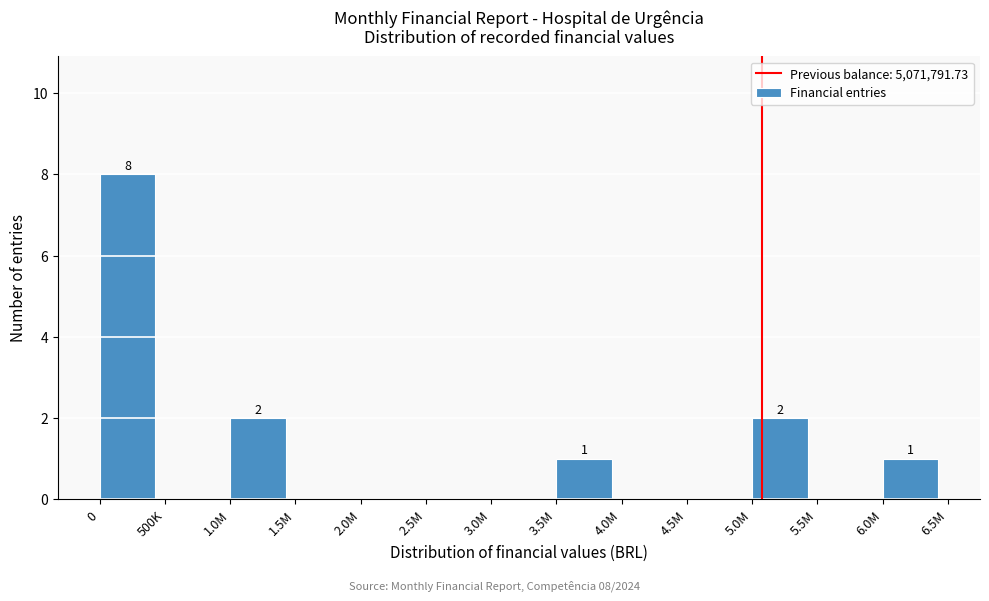

Reading left to right, extract all data points from this chart.

0=8	500K=0	1.0M=2	1.5M=0	2.0M=0	2.5M=0	3.0M=0	3.5M=1	4.0M=0	4.5M=0	5.0M=2	5.5M=0	6.0M=1